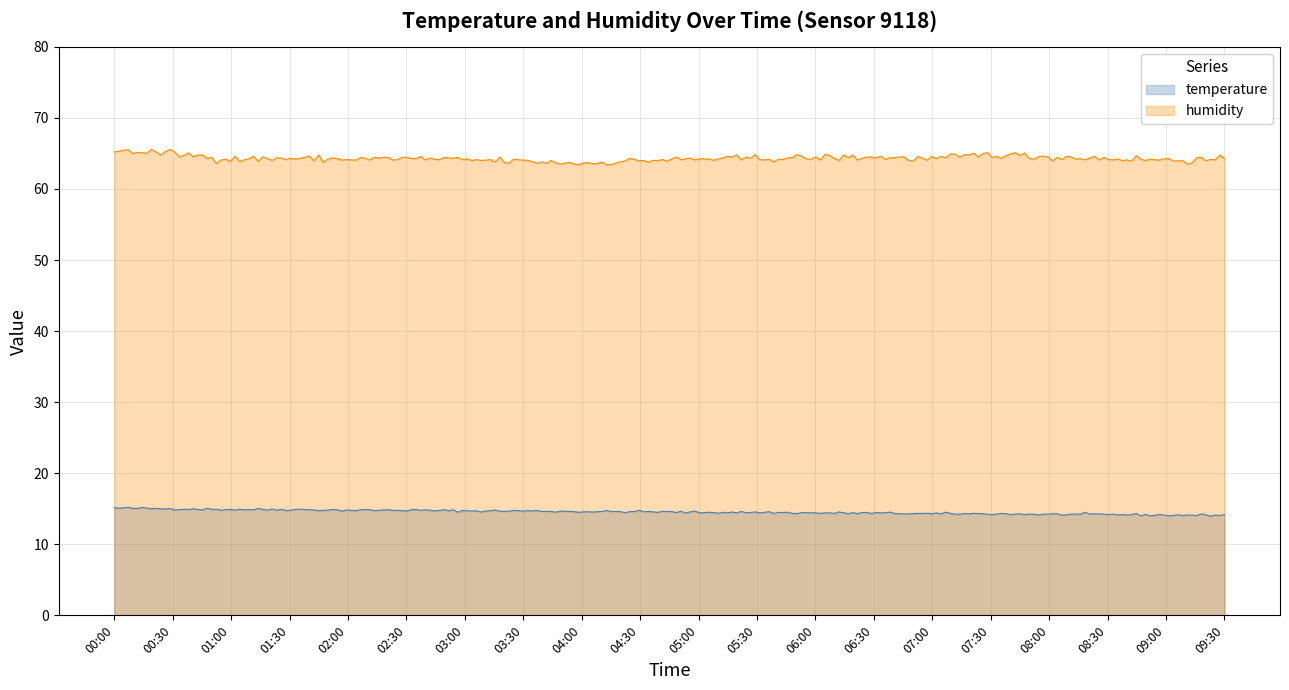

List the labels in order of humidity value, smallest first.

04:00, 03:30, 04:30, 09:30, 03:00, 09:00, 01:00, 02:00, 05:00, 07:00, 01:30, 02:30, 05:30, 08:30, 06:00, 06:30, 08:00, 07:30, 00:30, 00:00